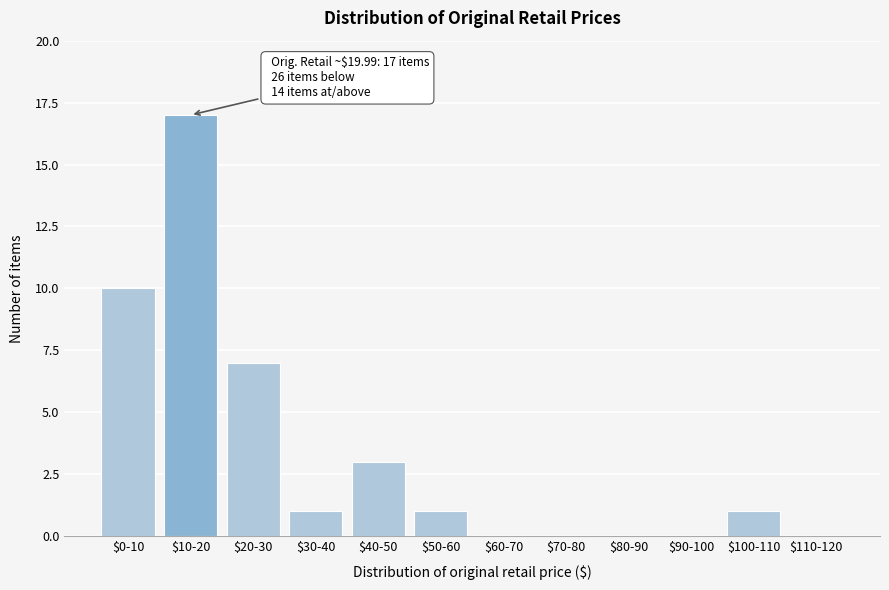

Is it true that the value at $50-60 is 1?

True